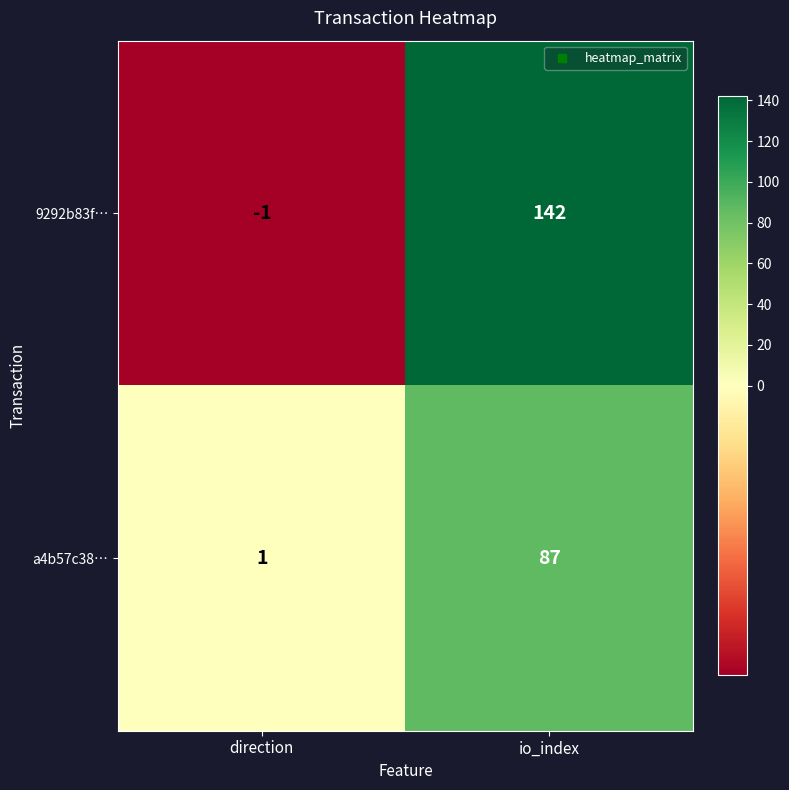

What is the sum of all 9292b83f… values?

141